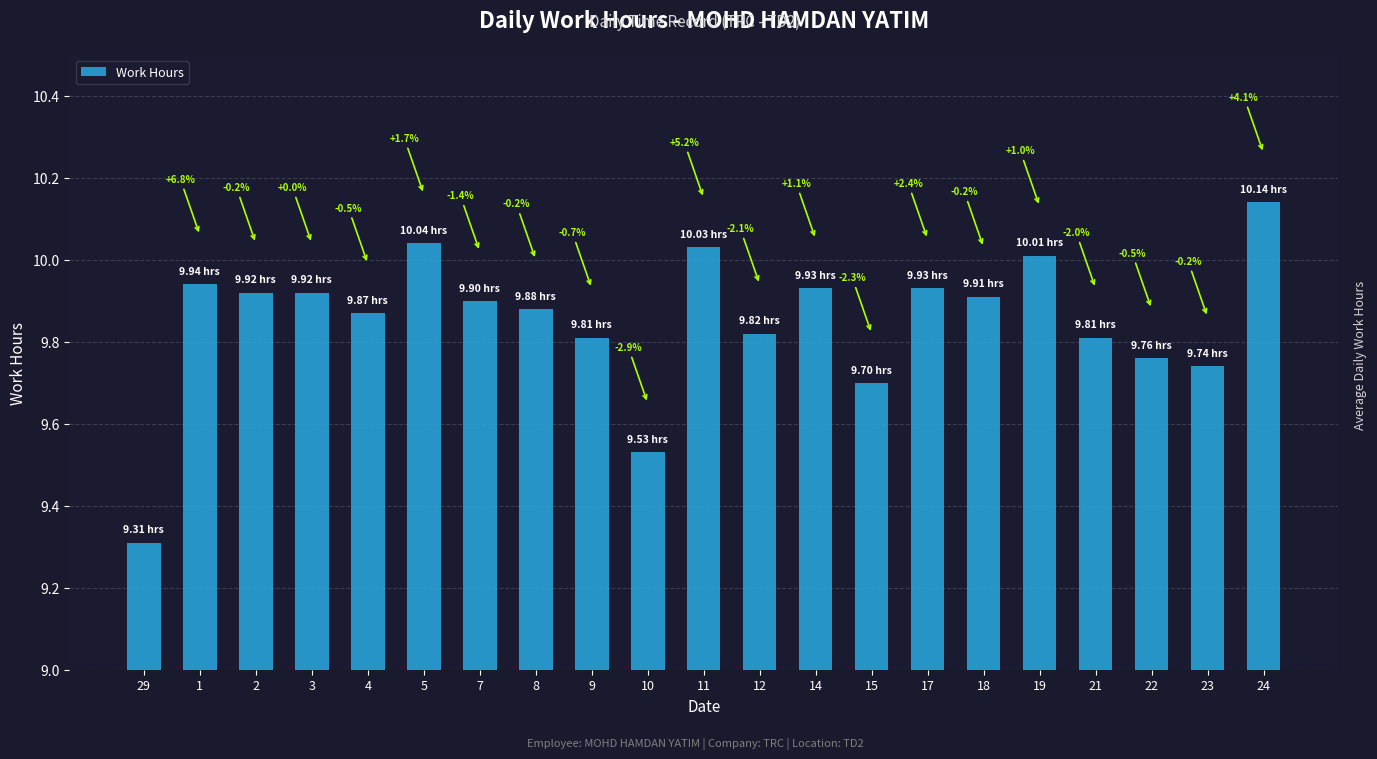

Rank the categories by value from lowest to highest.

29, 10, 15, 23, 22, 9, 21, 12, 4, 8, 7, 18, 2, 3, 14, 17, 1, 19, 11, 5, 24